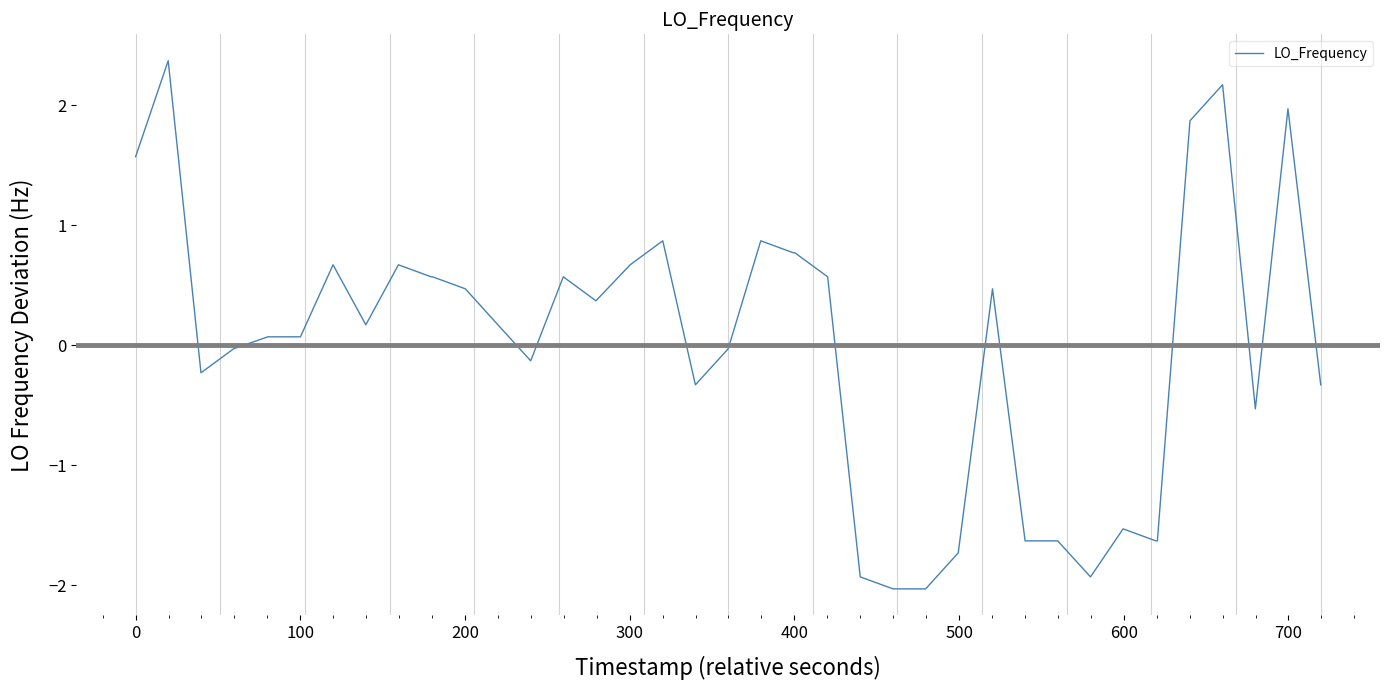

What is the difference between the maximum and minimum values?

4.4